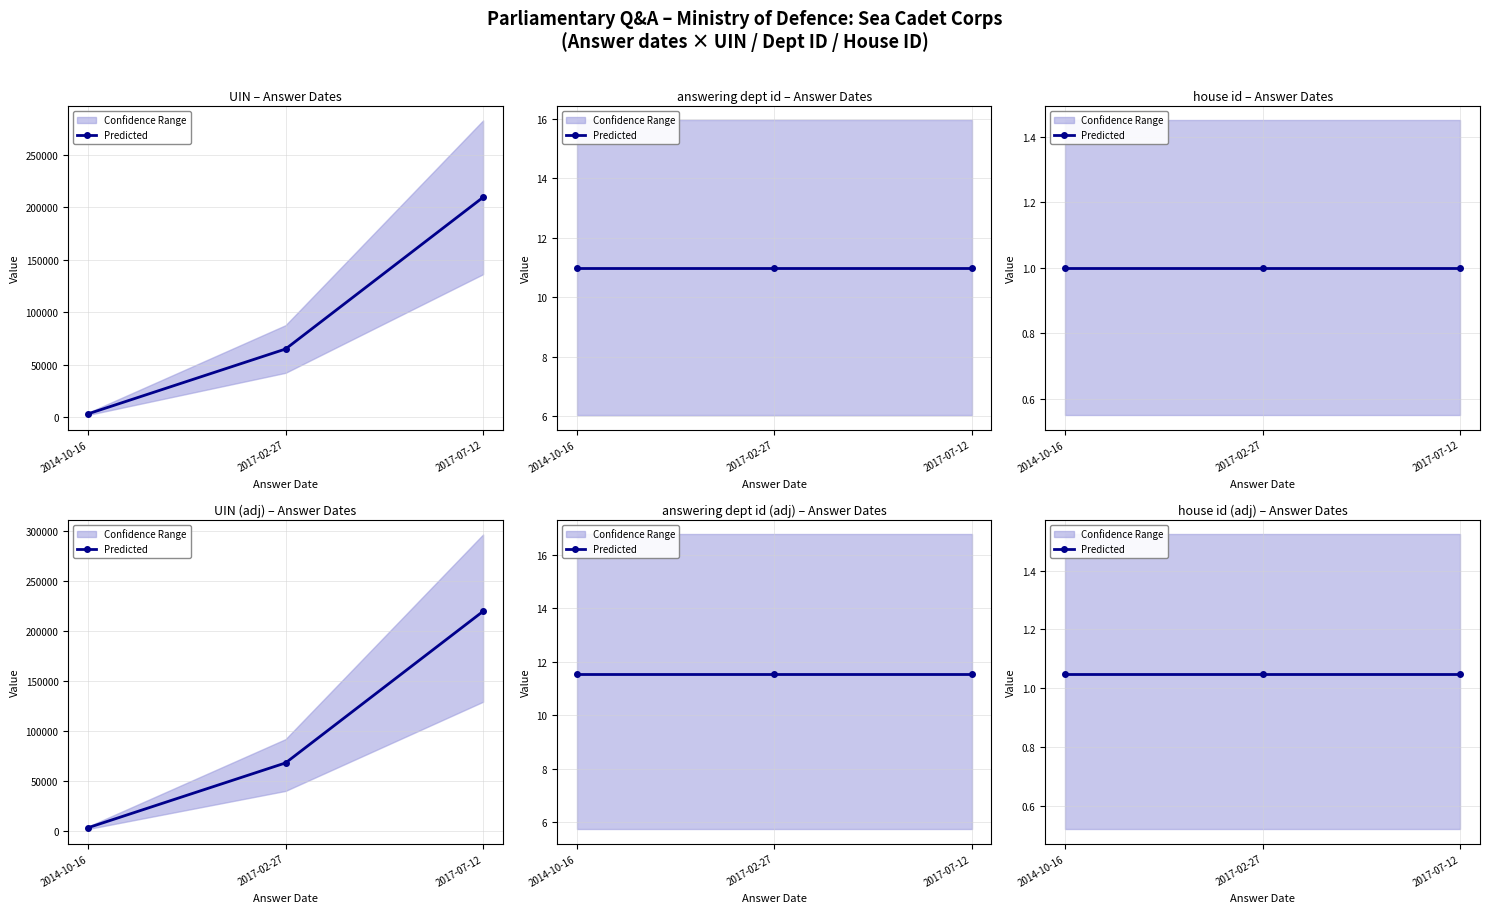

What is the spread (max minus min) of values at 2014-10-16?

3015